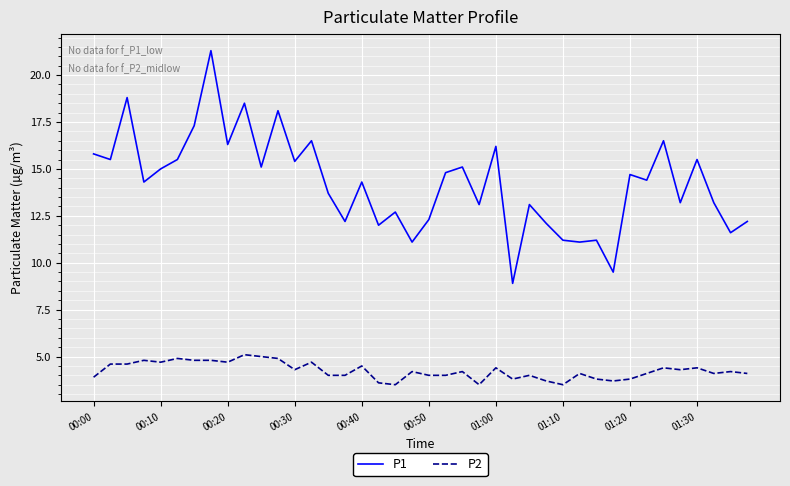

Which series has the largest total across all categories?

P1